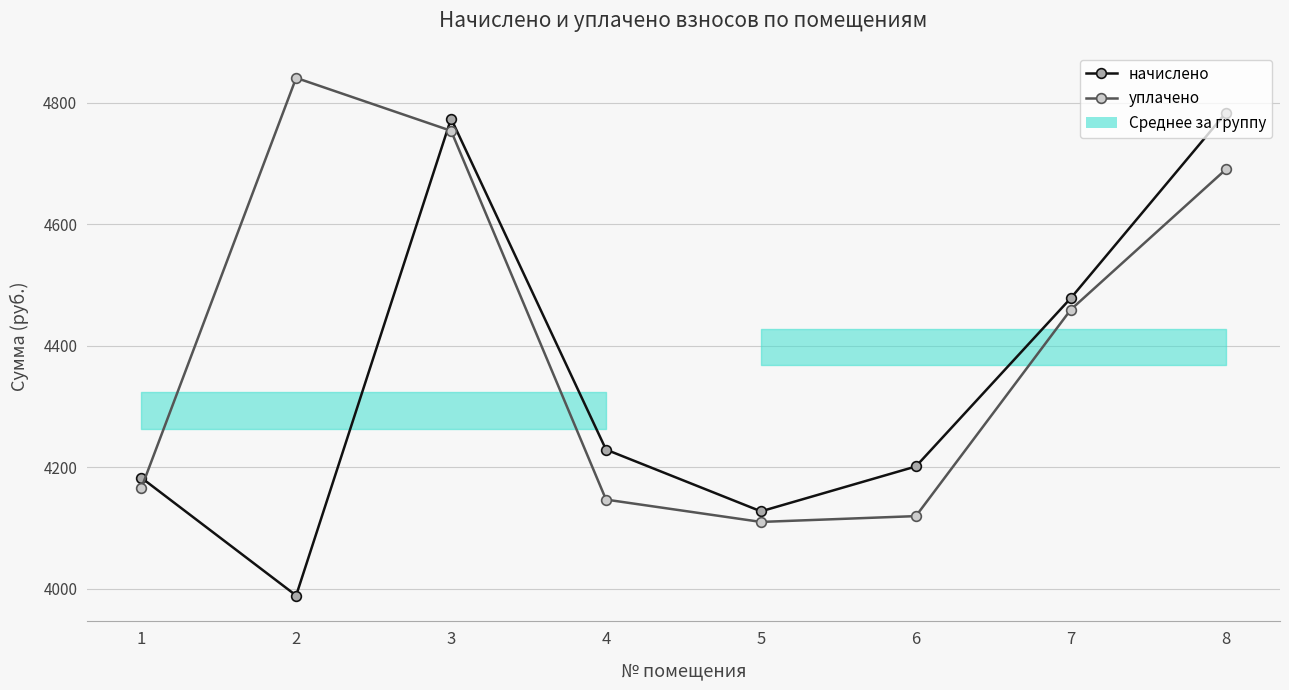

What is the greatest value displayed?

4840.9